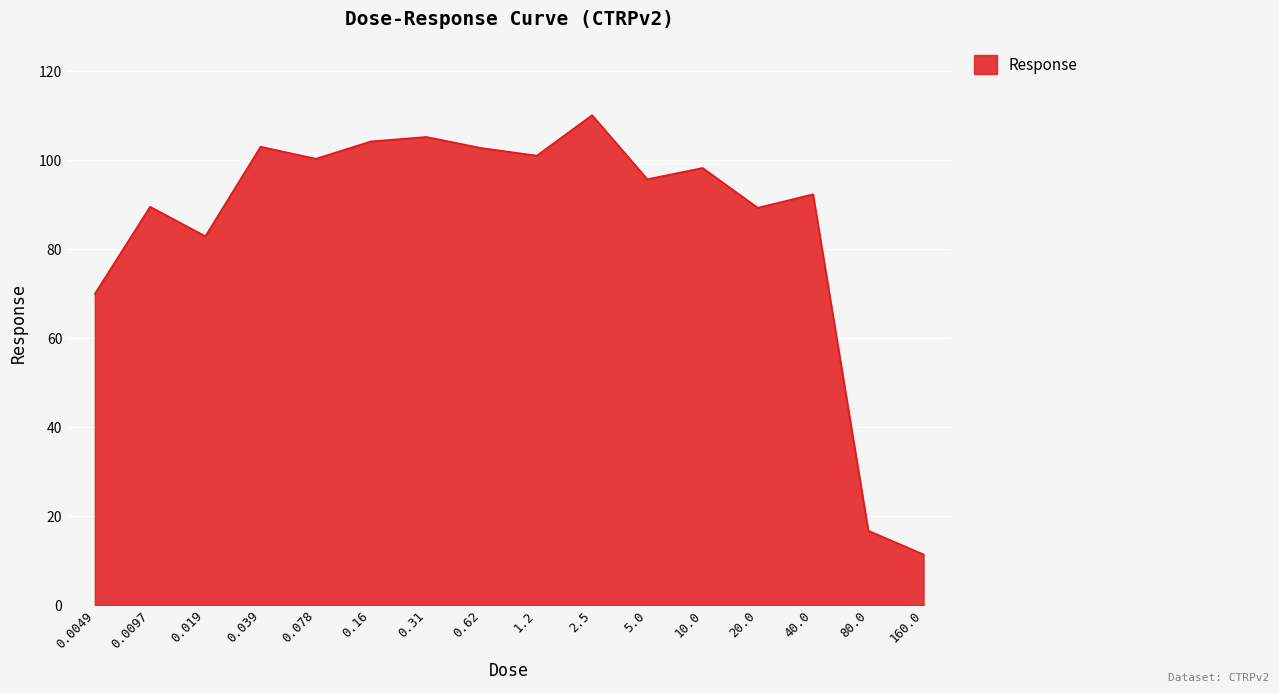

Is it true that the value at 0.078 is 174.2?

False